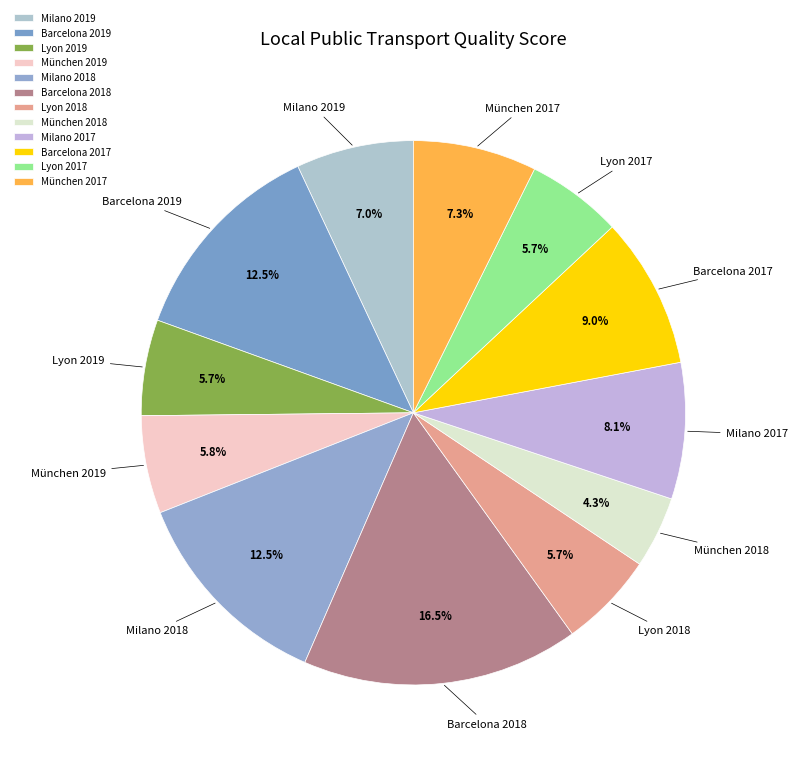

Does any single category account for the majority?

No